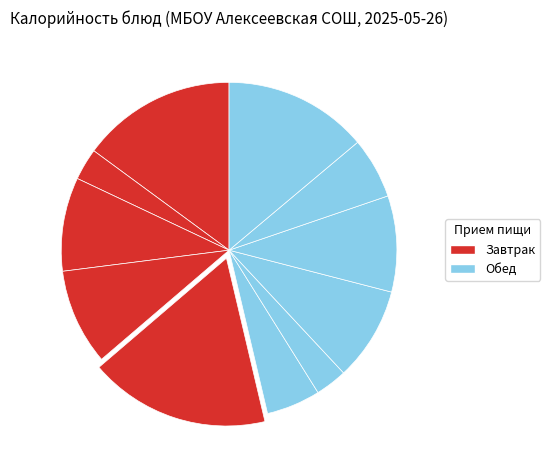

How many segments does this pie chart have?

11